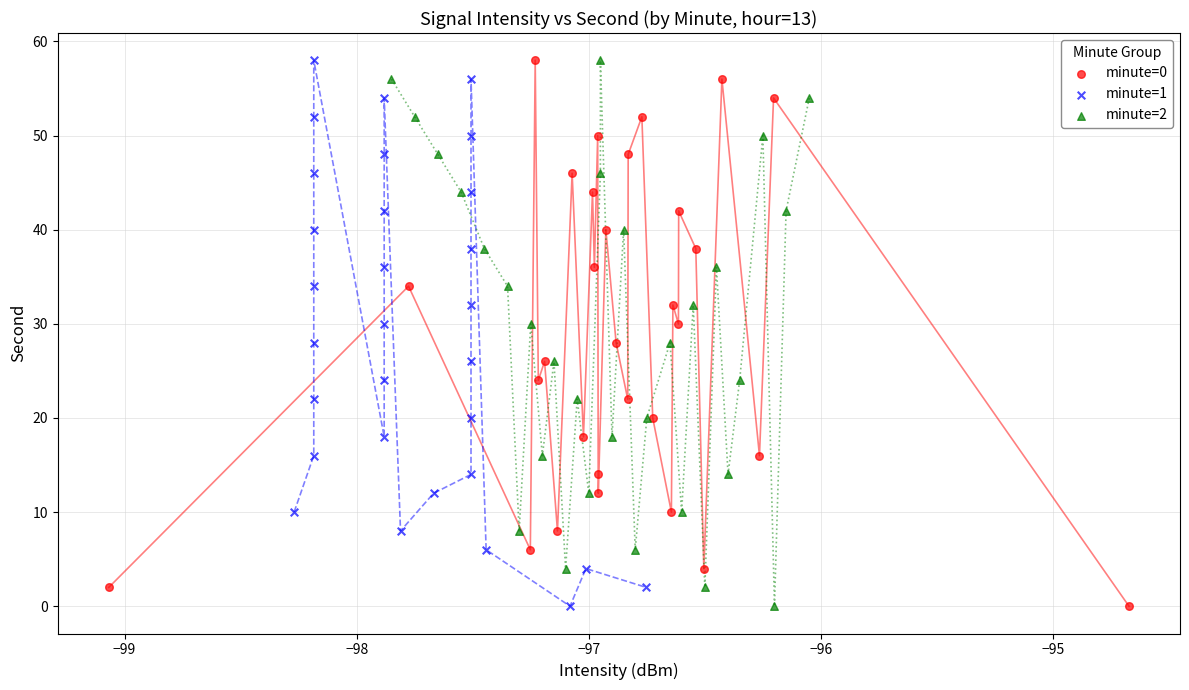

What are all the series names shown in the legend?

minute=0, minute=1, minute=2